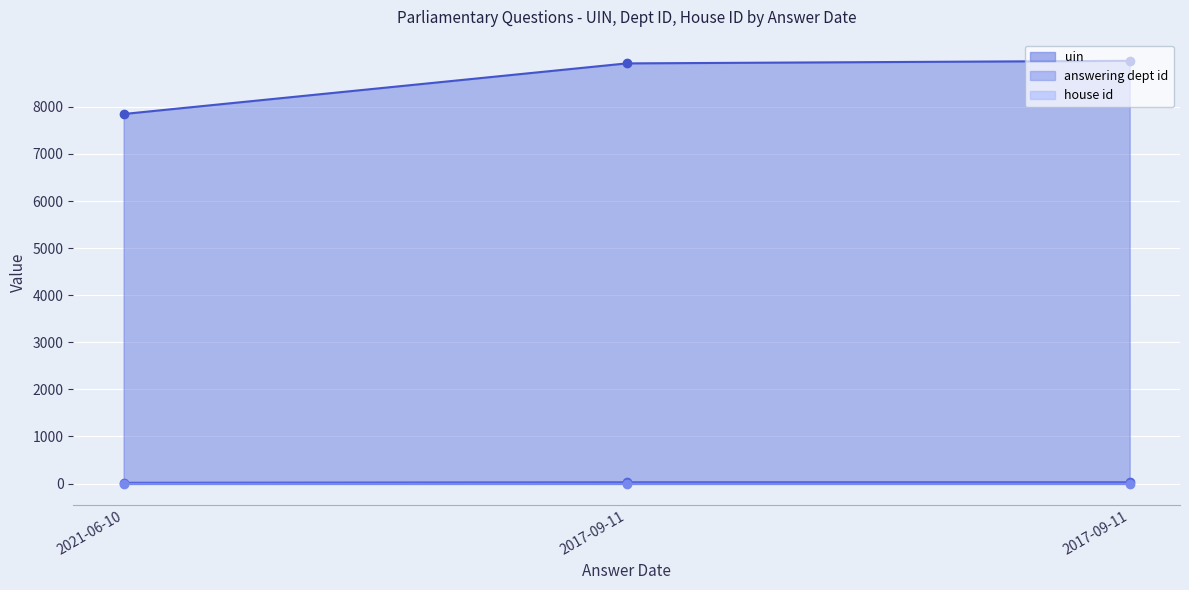

Count the number of categories in the chart.

3